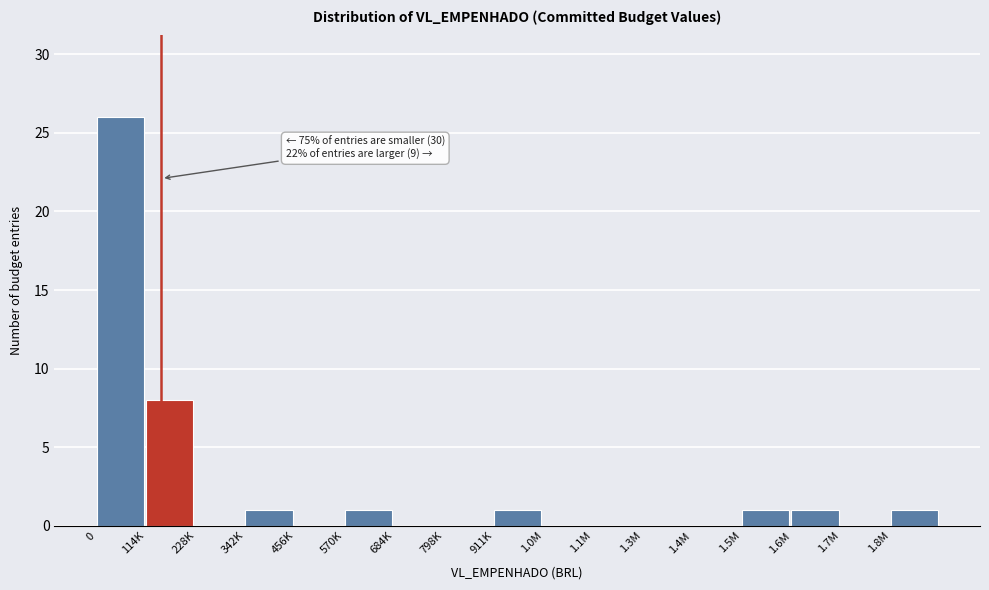

Reading left to right, what are all the values shown in this chart?

0=26	114K=8	228K=0	342K=1	456K=0	570K=1	684K=0	798K=0	911K=1	1.0M=0	1.1M=0	1.3M=0	1.4M=0	1.5M=1	1.6M=1	1.7M=0	1.8M=1